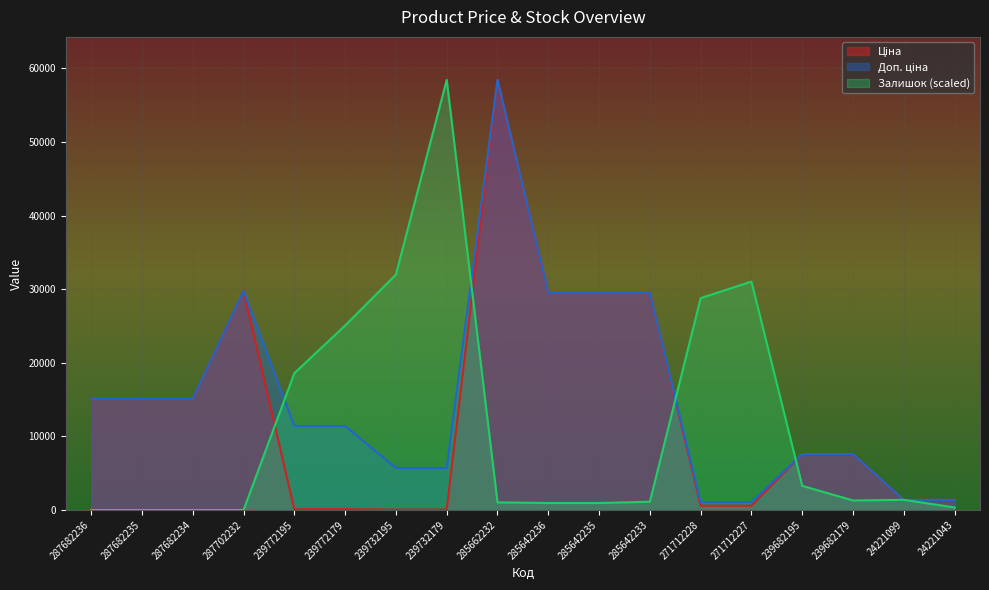

How many data points does each series have?

18